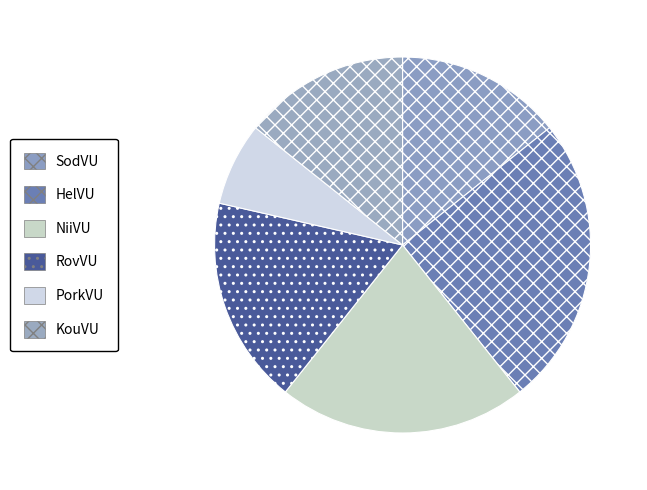

Between RovVU and PorkVU, which is larger?

RovVU